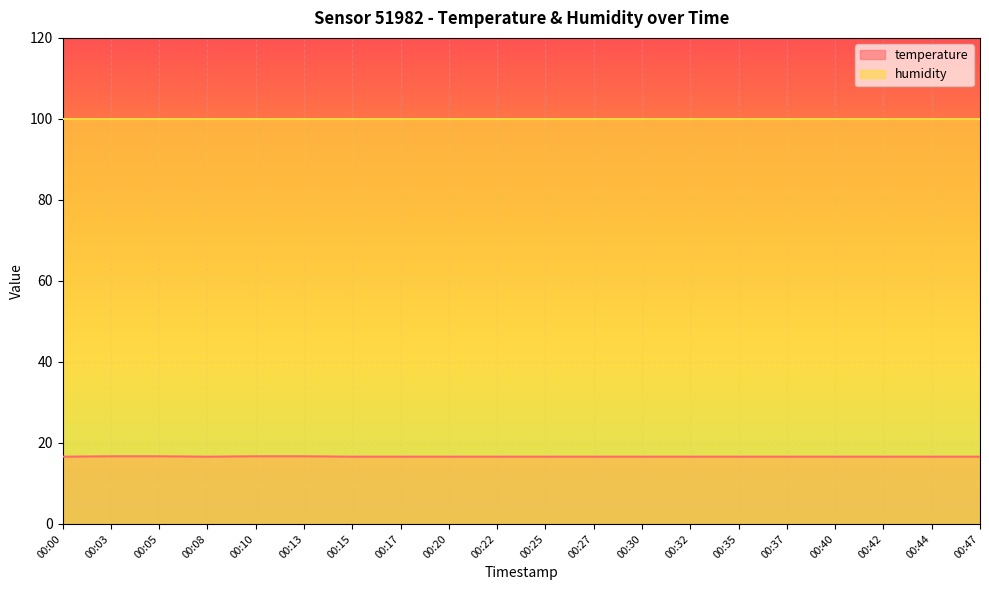

What is the value of the 19th point from the left?

16.6